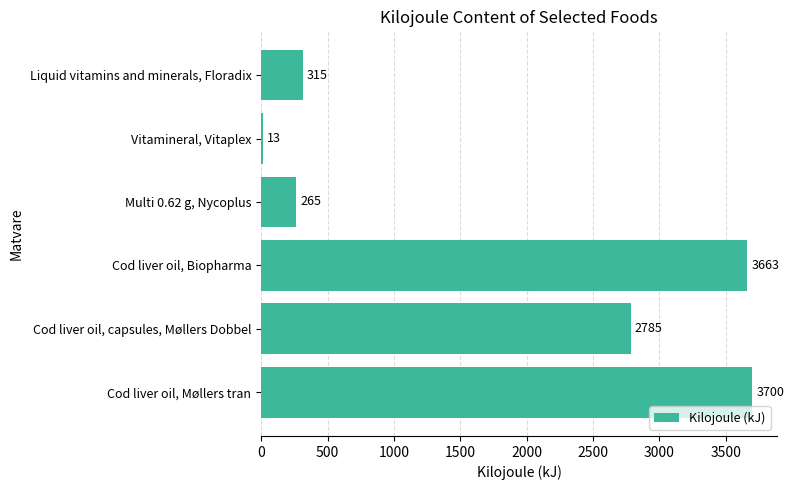

What is the difference between the maximum and second lowest values?

3435